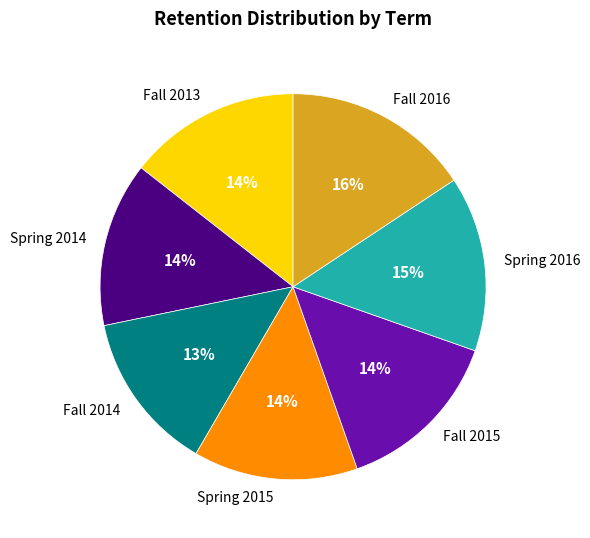

True or false: Fall 2014 accounts for 1% of the total.

False